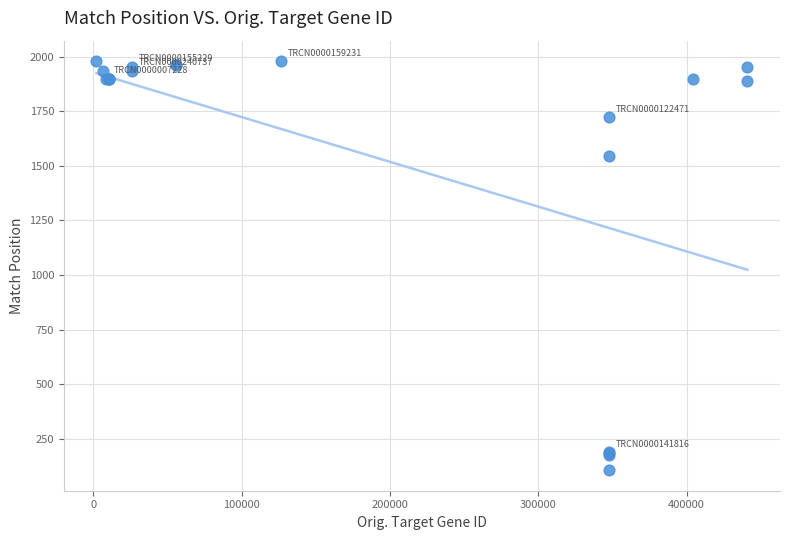

What Y value in the scatter plot is closest to 1042?

1544